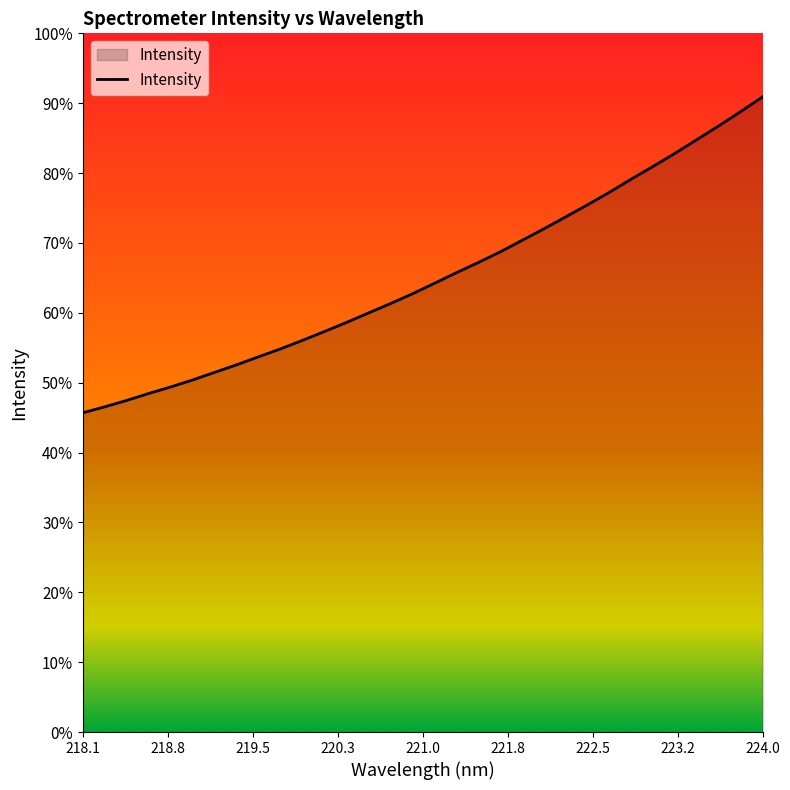

Is this an area chart (filled region under the line)?

Yes